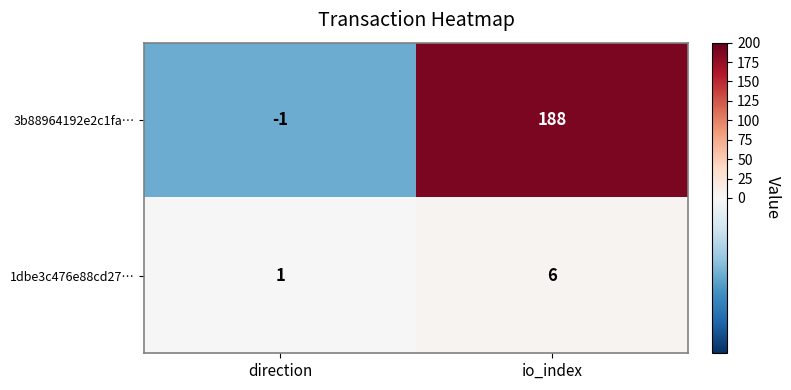

True or false: 3b88964192e2c1fa… has a value of 324 at io_index.

False